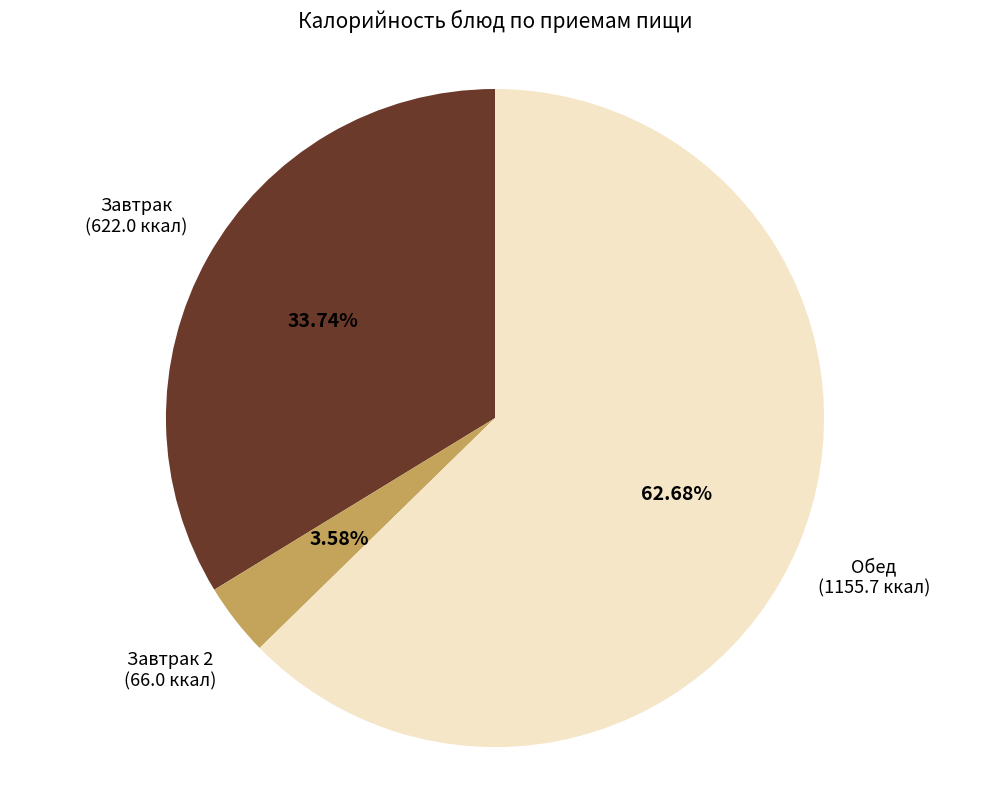

How many segments does this pie chart have?

3